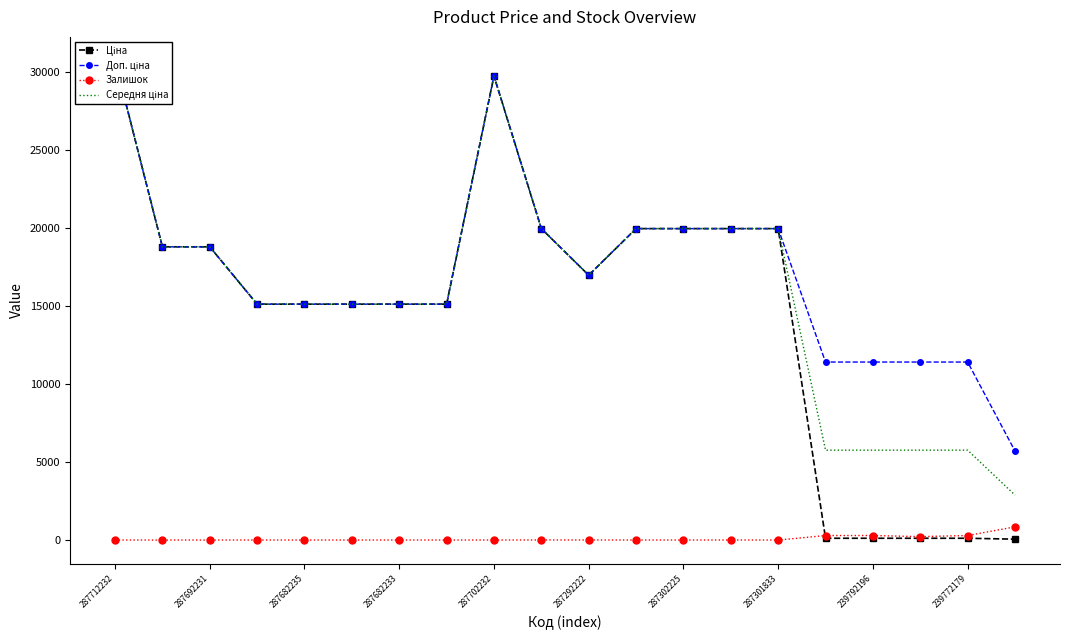

At which label does Доп. ціна first exceed 16976?

287712232